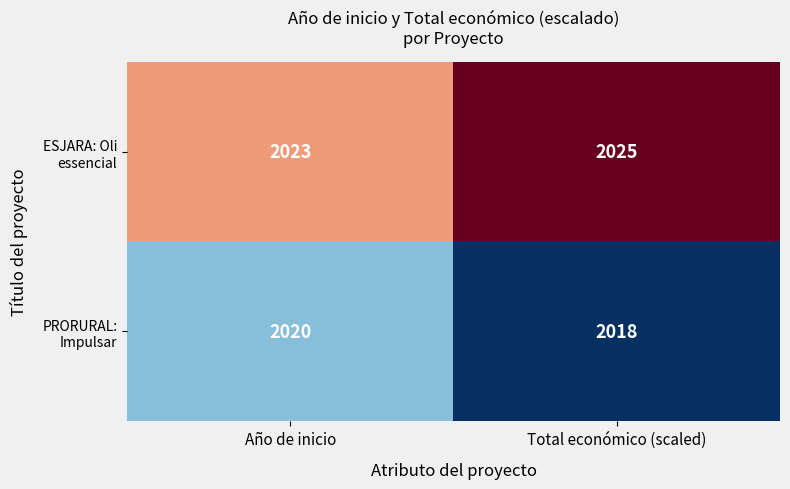

What is the difference between the highest and lowest values at Total económico (scaled)?

7